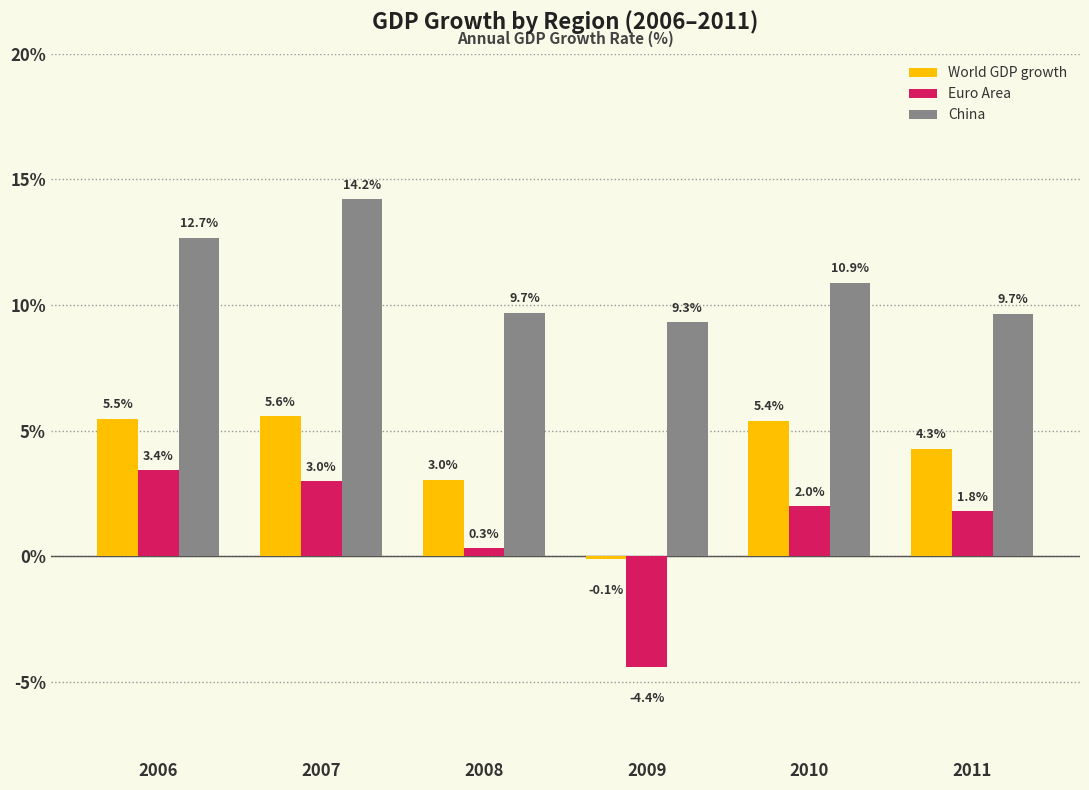

What is the value of the China bar at the 3rd from the left?

9.7